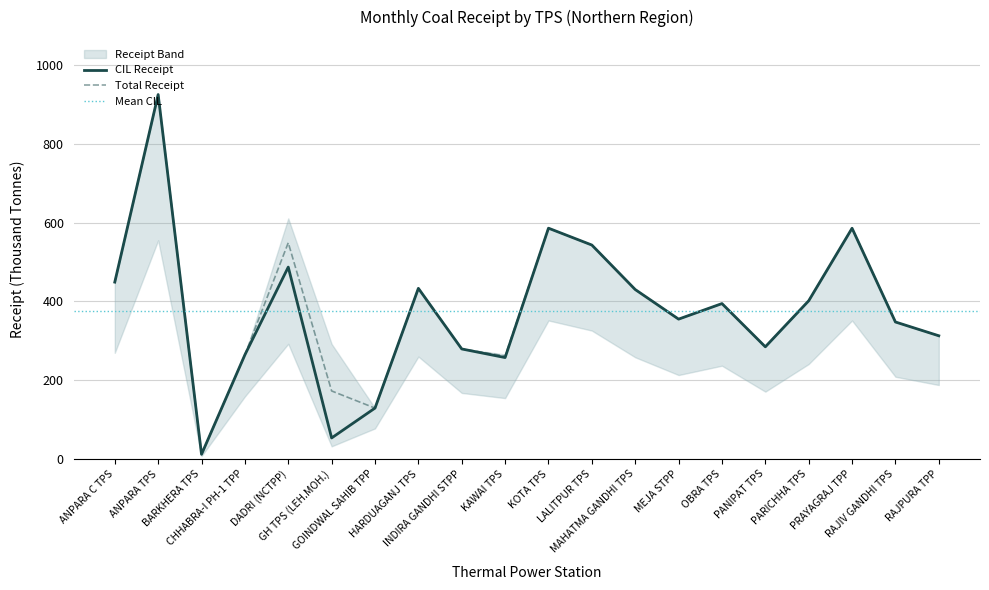

What is the maximum value for Total Receipt?

925.5